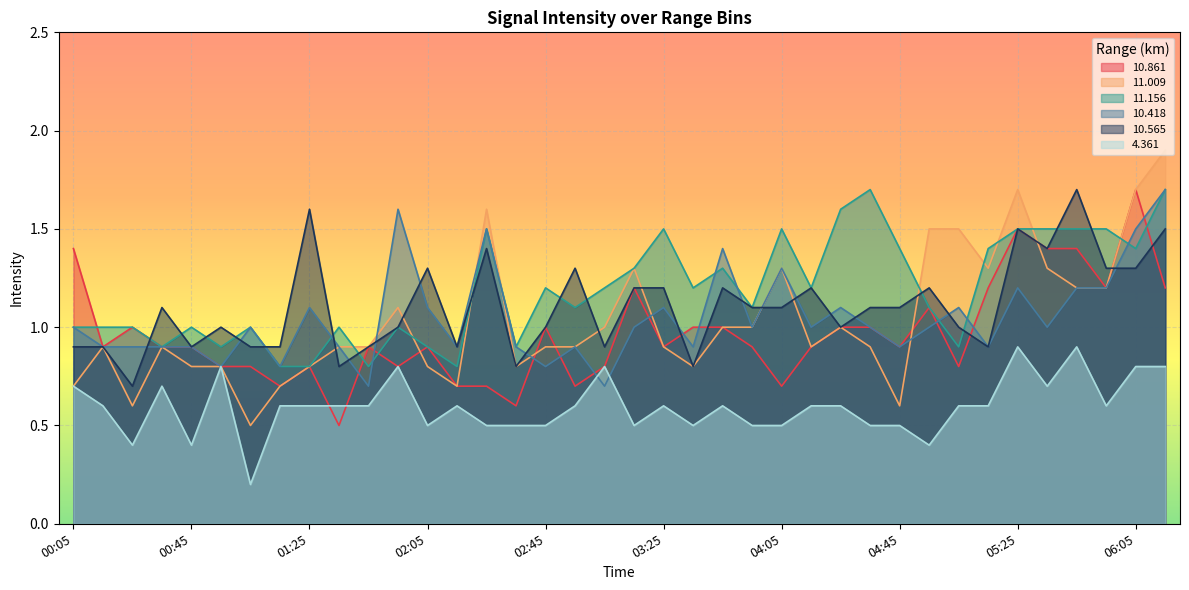

What is the label of the 25th point from the right?

02:15